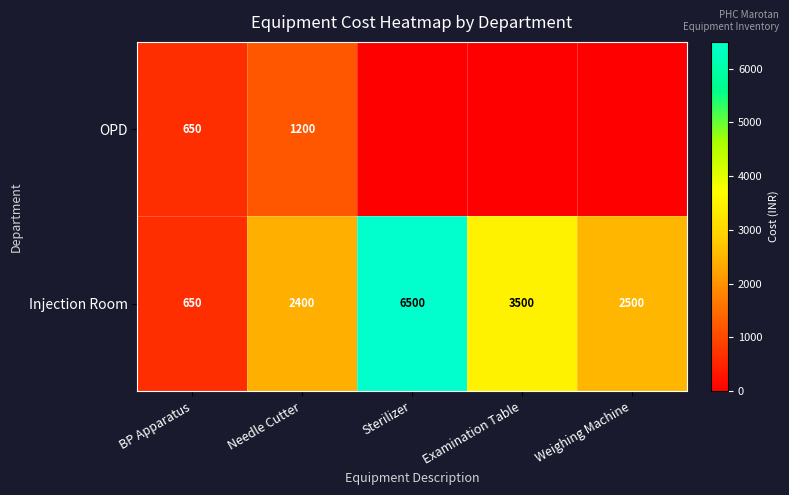

The value of OPD at Needle Cutter is 1200. True or false?

True